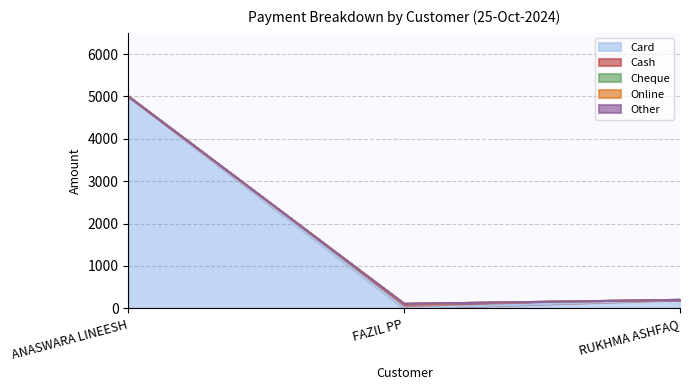

Which has a higher value, FAZIL PP or RUKHMA ASHFAQ?

RUKHMA ASHFAQ